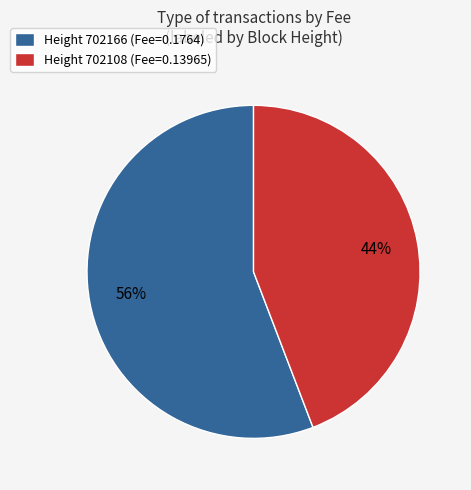

To the nearest percent, what percentage of the pie is Height 702108 (Fee=0.13965)?

44%